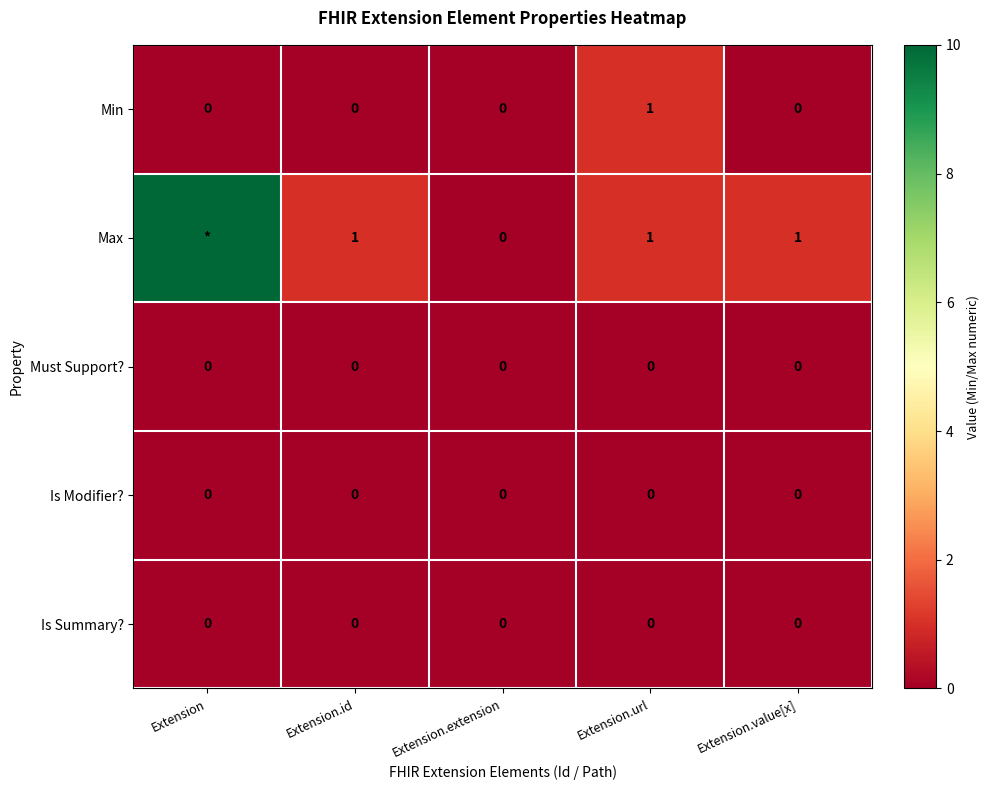

Between Extension.url and Extension.value[x], which series saw the biggest shift?

Min